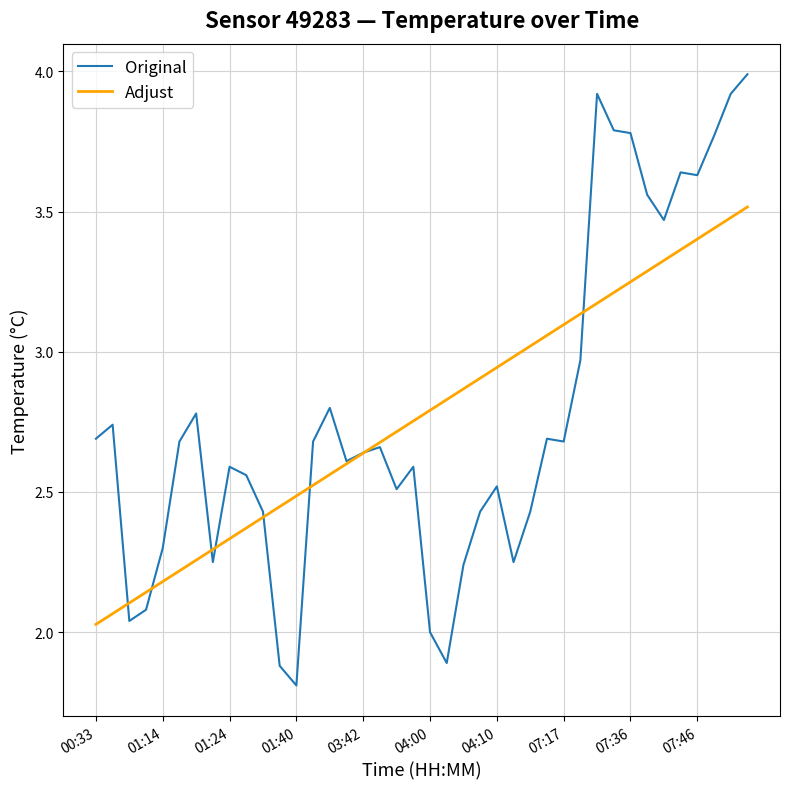

What is the minimum value shown in the chart?

1.8